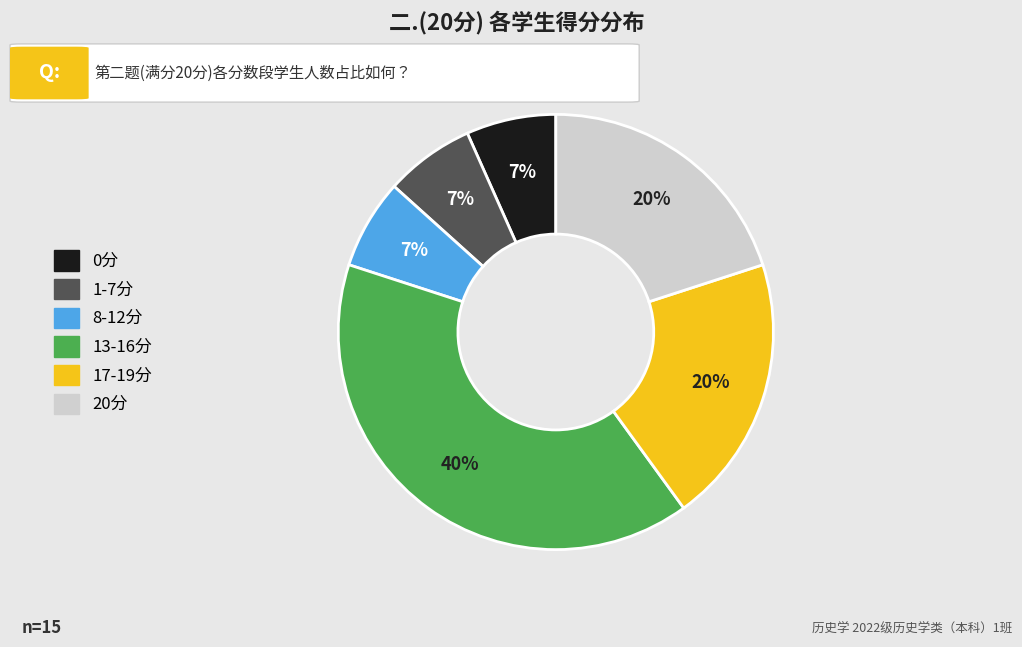

To the nearest percent, what is the average slice percentage?

17%